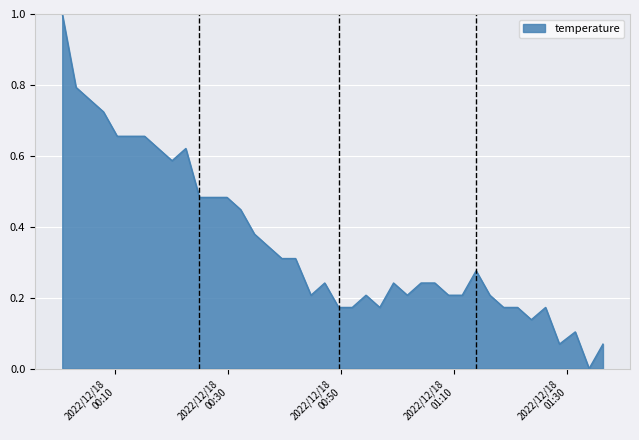

What is the difference between the maximum and minimum values?

1.0